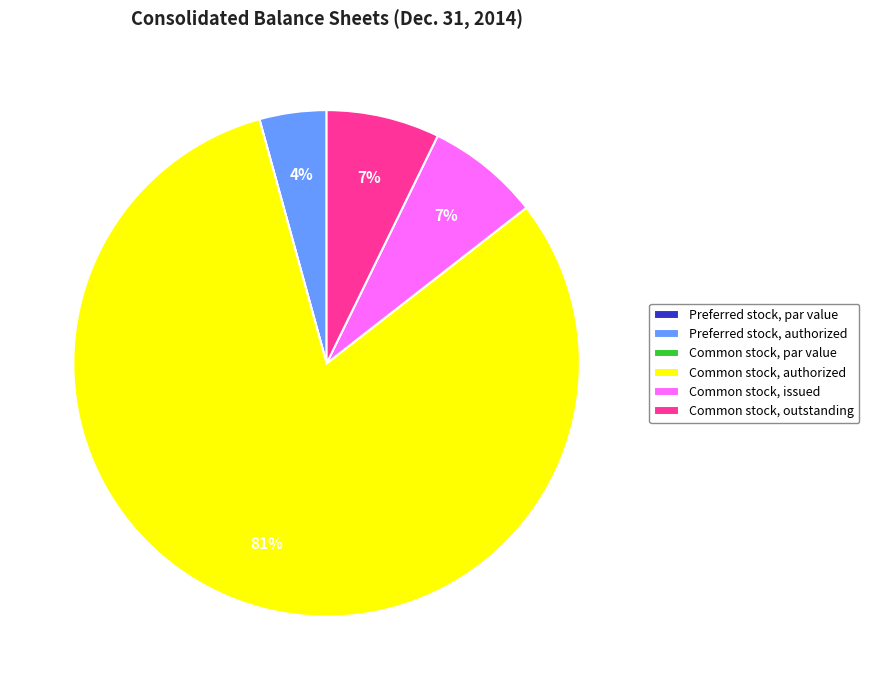

Approximately how many times larger is the value at Preferred stock, authorized compared to Common stock, issued?

0.6